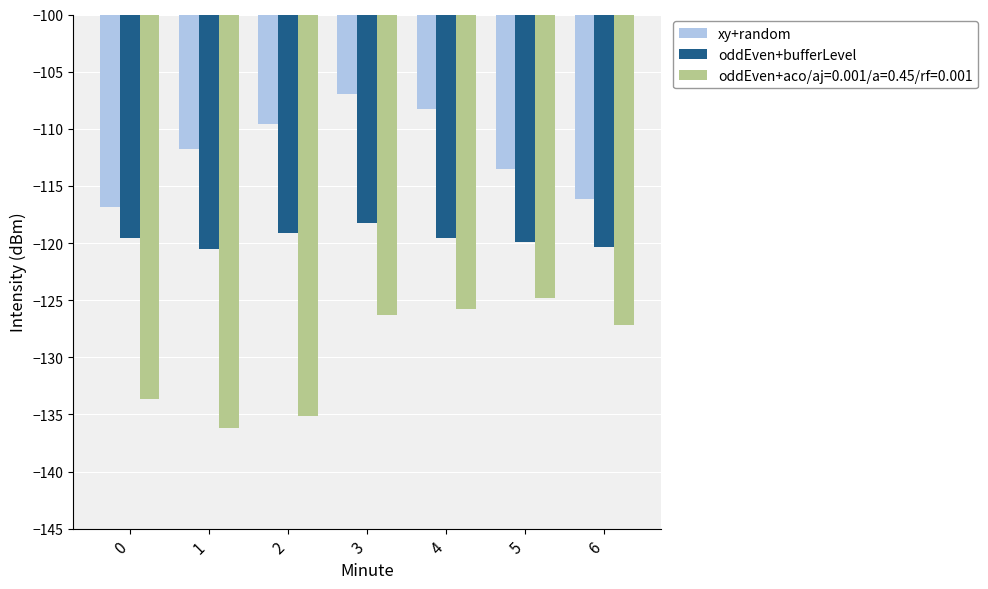

What is the sum of the xy+random values at 0 and 5?

-230.4